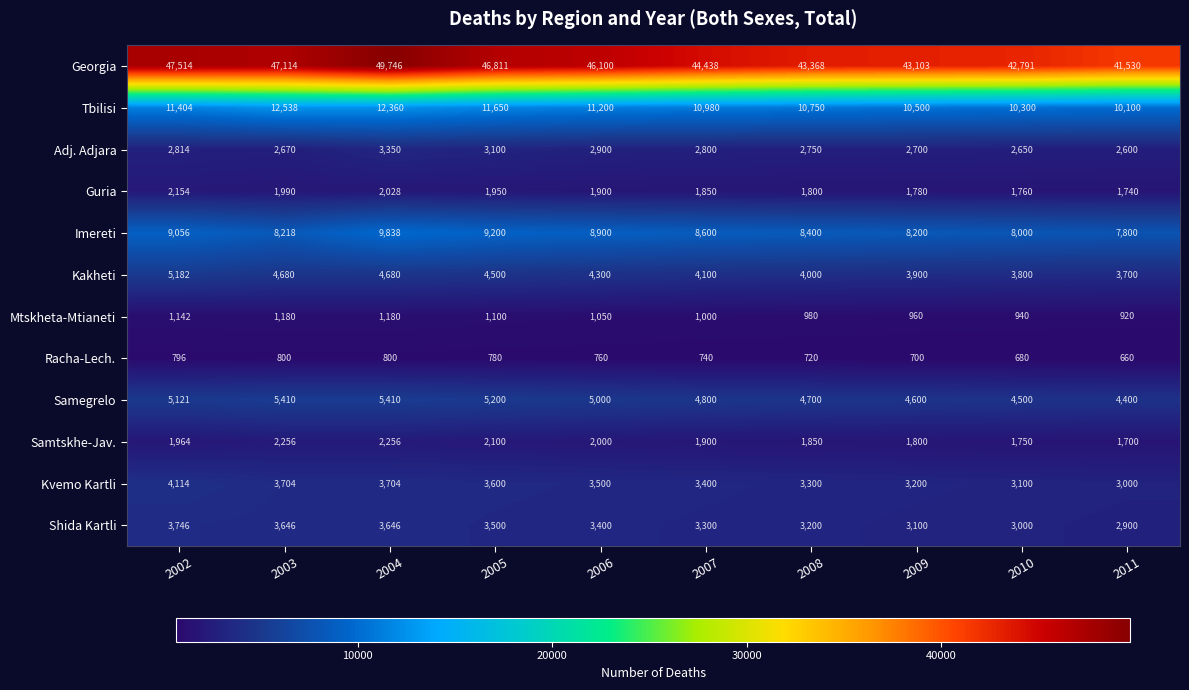

The Racha-Lech. series shows 1151 at 2006. True or false?

False